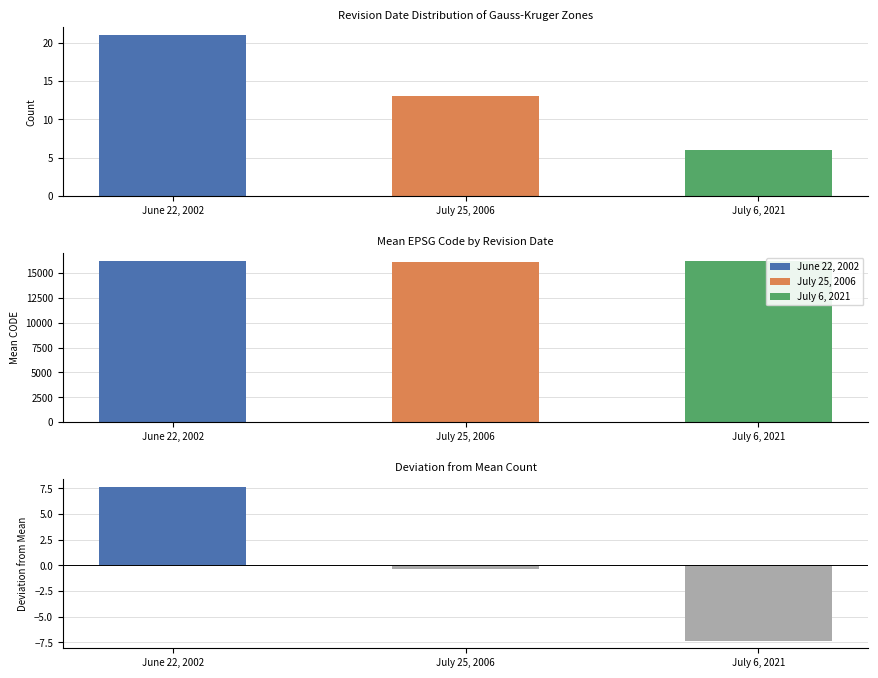

How many data points are less than 13?

1